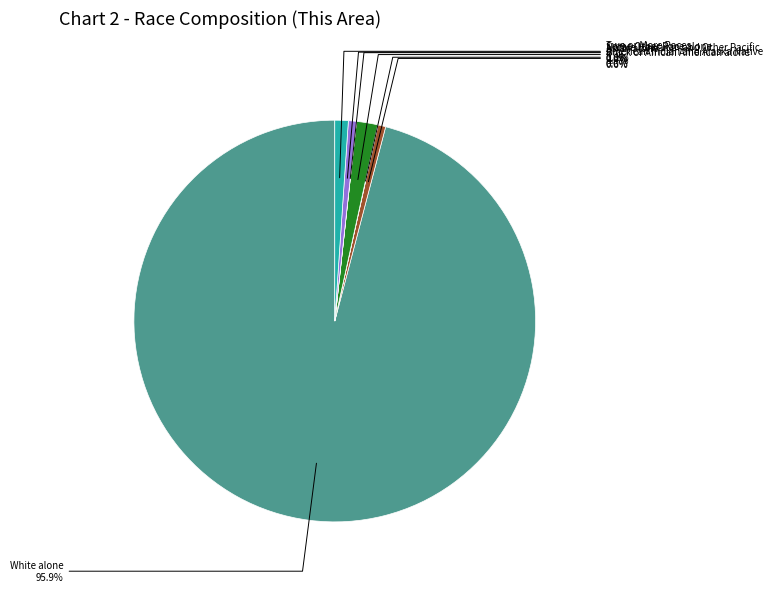

To the nearest percent, what portion does Black or African American alone represent?

1%